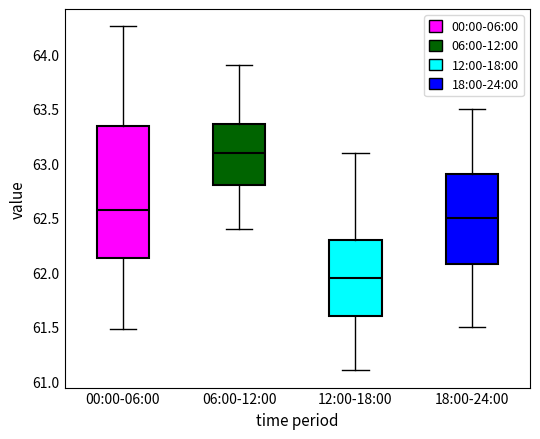

Reading left to right, read every box against the y-axis: the position of its median line, the range the box covers, and the ends of its whiskers. The values are not printed on the chart, so give them approximately, as read against the axis.

00:00-06:00: median 62.60, box 62.15 to 63.35, whiskers 61.50 to 64.25
06:00-12:00: median 63.10, box 62.80 to 63.35, whiskers 62.40 to 63.90
12:00-18:00: median 61.95, box 61.60 to 62.30, whiskers 61.10 to 63.10
18:00-24:00: median 62.50, box 62.10 to 62.90, whiskers 61.50 to 63.50